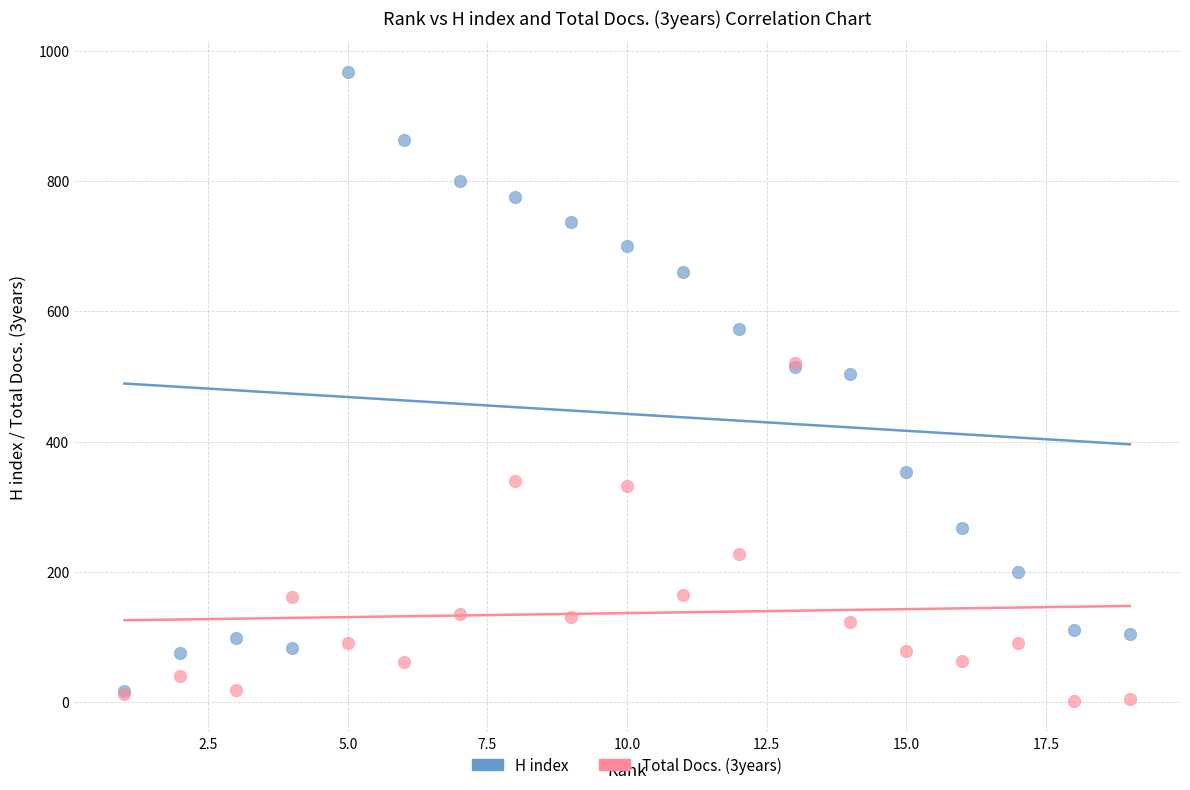

Across all series, what Y value is closest to 484?

504